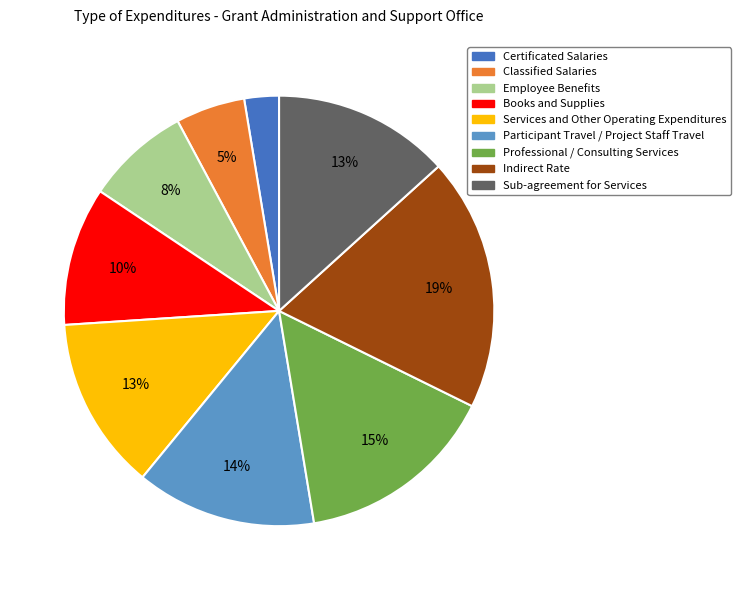

Between Services and Other Operating Expenditures and Books and Supplies, which is larger?

Services and Other Operating Expenditures